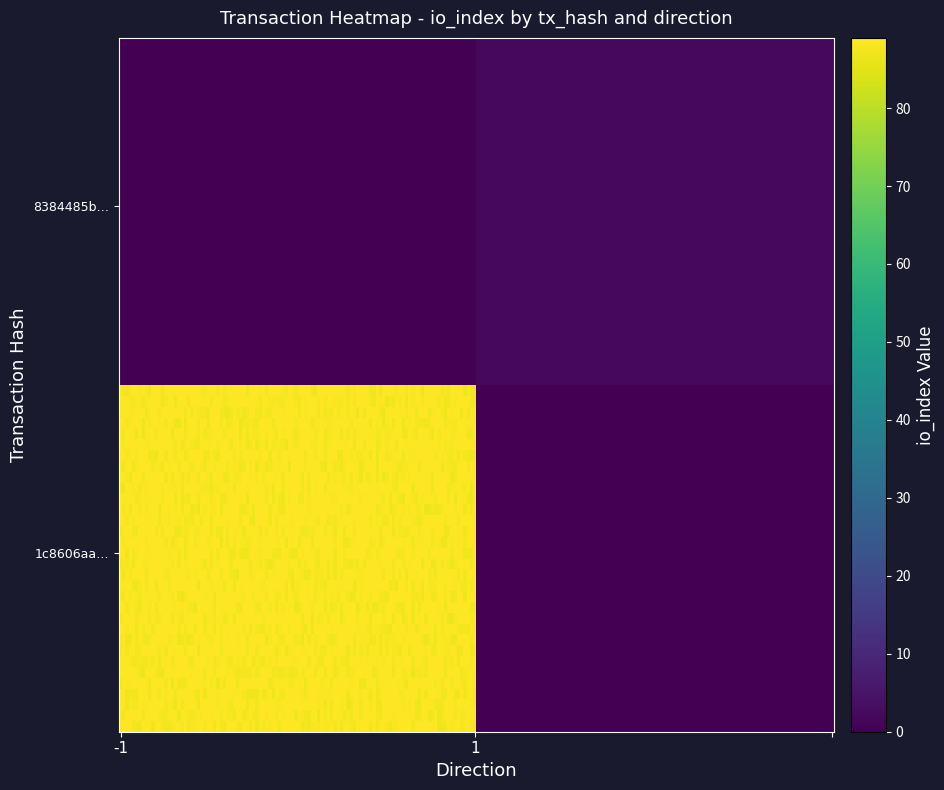

Read the 1c8606aa766b7acf097959f7197aa6dd67750d8 value at io_index.

89